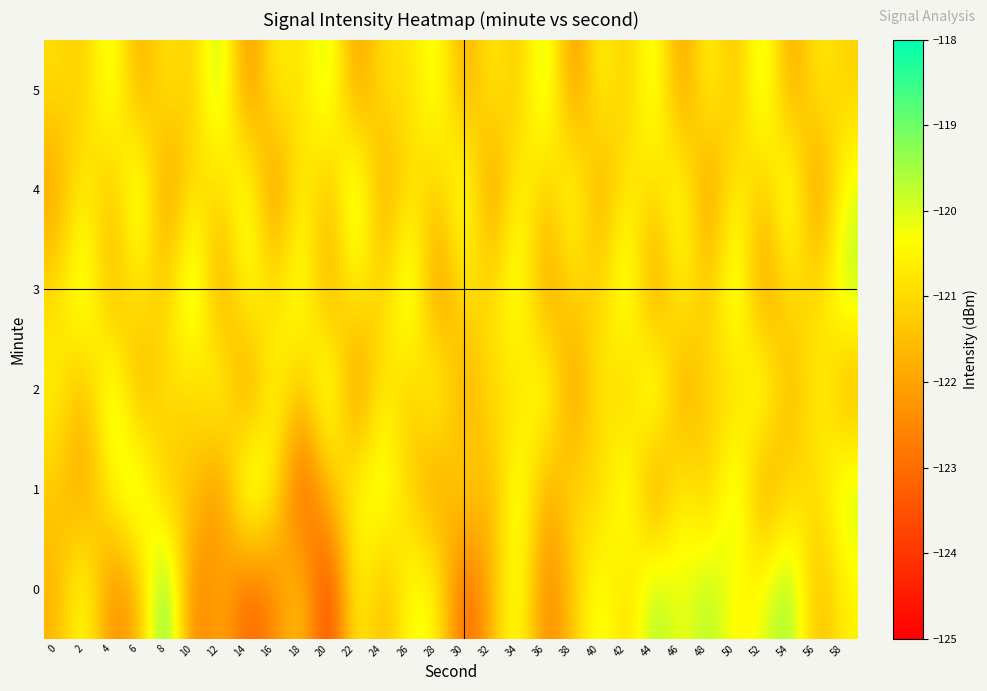

How many data points does each series have?

30